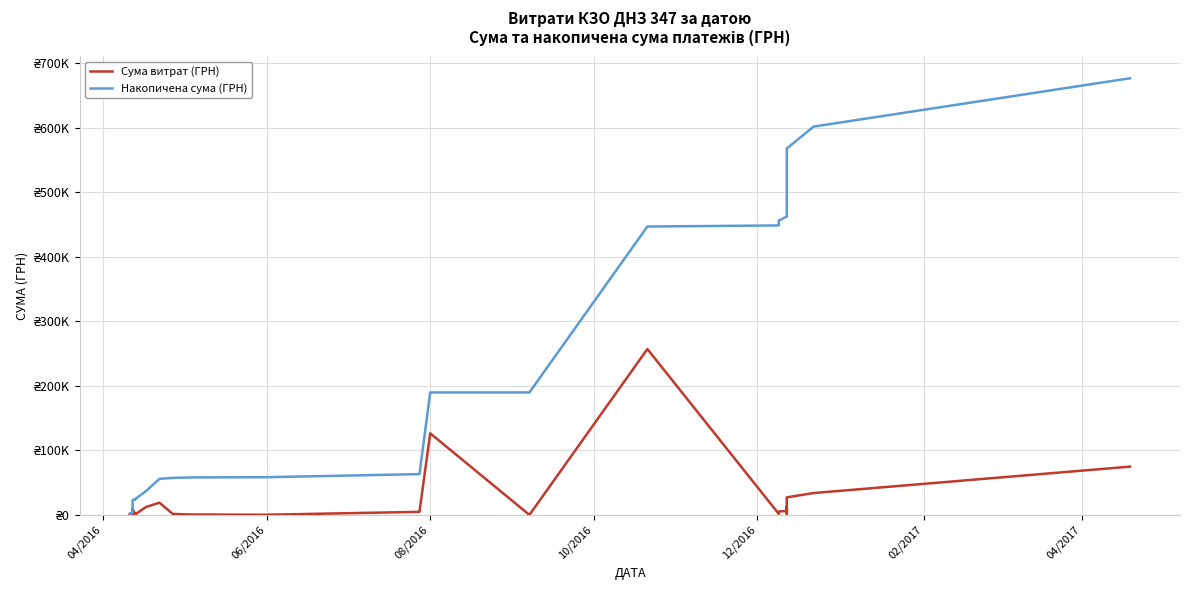

True or false: Накопичена сума (ГРН) and Сума витрат (ГРН) intersect in this chart.

False